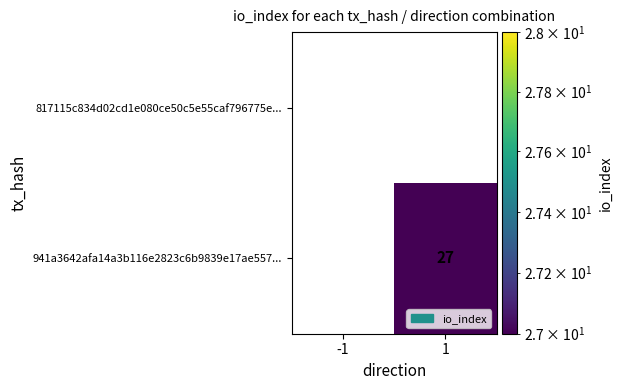

Count the number of categories in the chart.

2